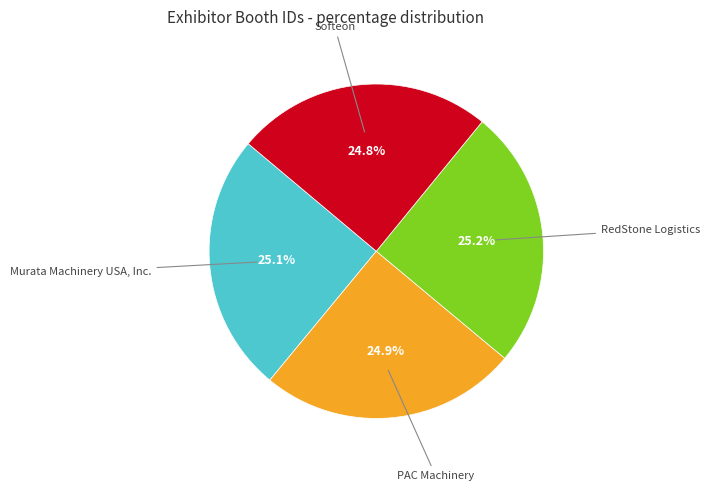

Does any single category account for the majority?

No